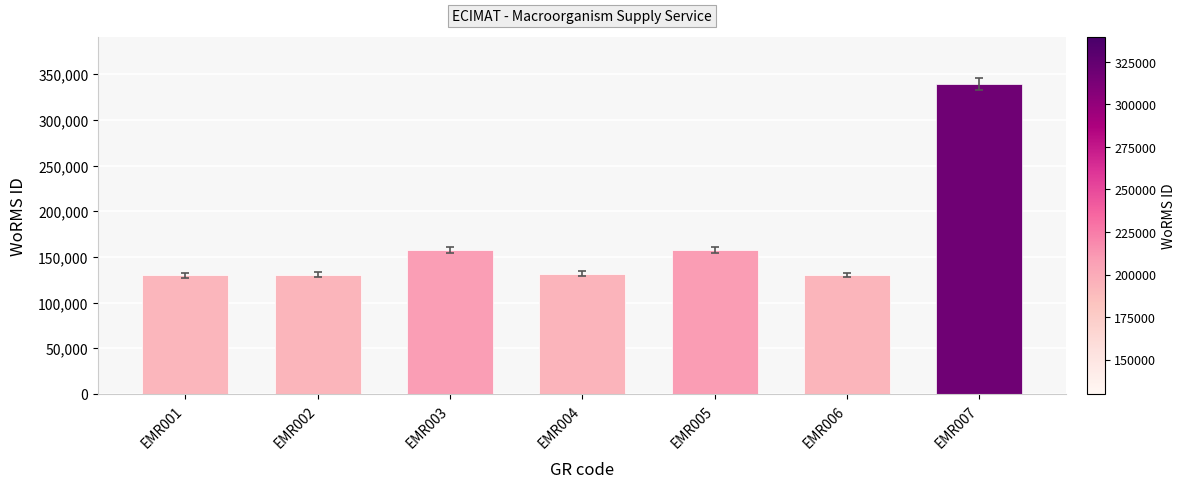

Which has a higher value, EMR003 or EMR001?

EMR003